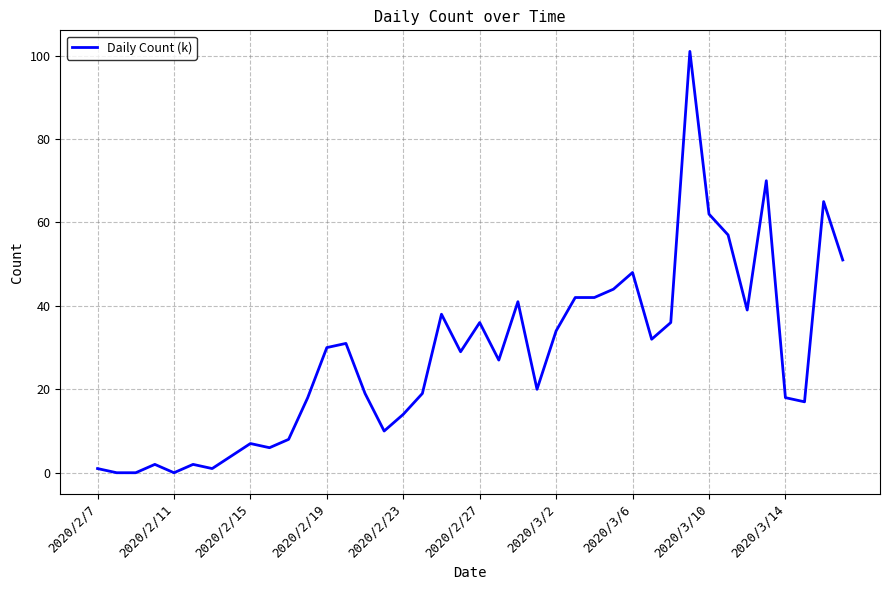

Reading right to left, transcribe all the data shown in this chart.

51	65	17	18	70	39	57	62	101	36	32	48	44	42	42	34	20	41	27	36	29	38	19	14	10	19	31	30	18	8	6	7	4	1	2	0	2	0	0	1